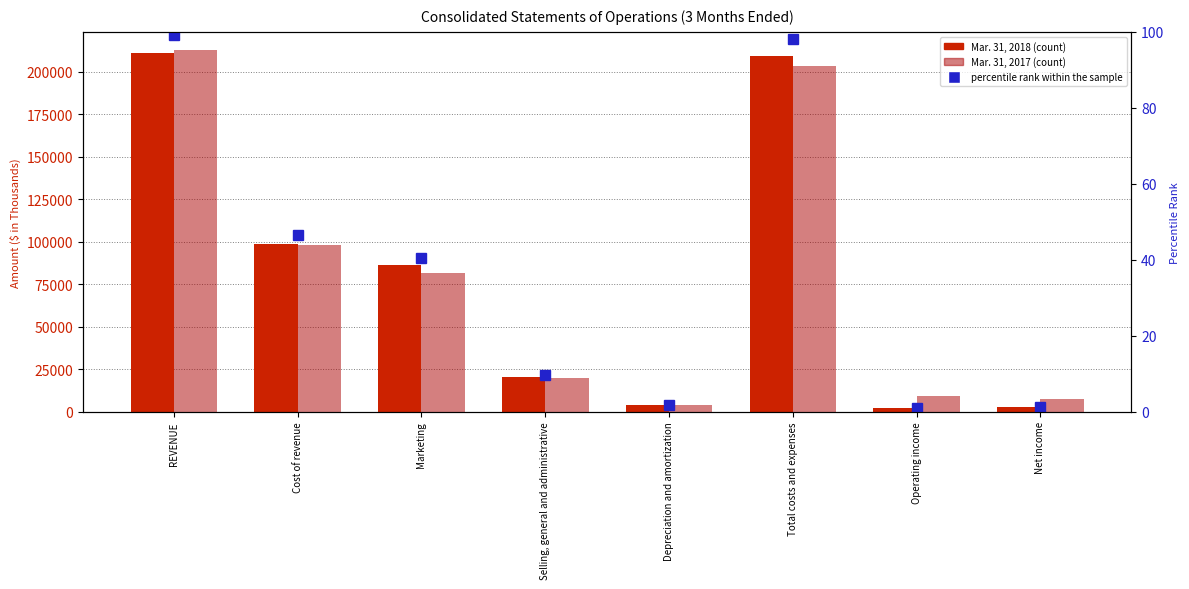

What is the total value across all series at Depreciation and amortization?

7527.8